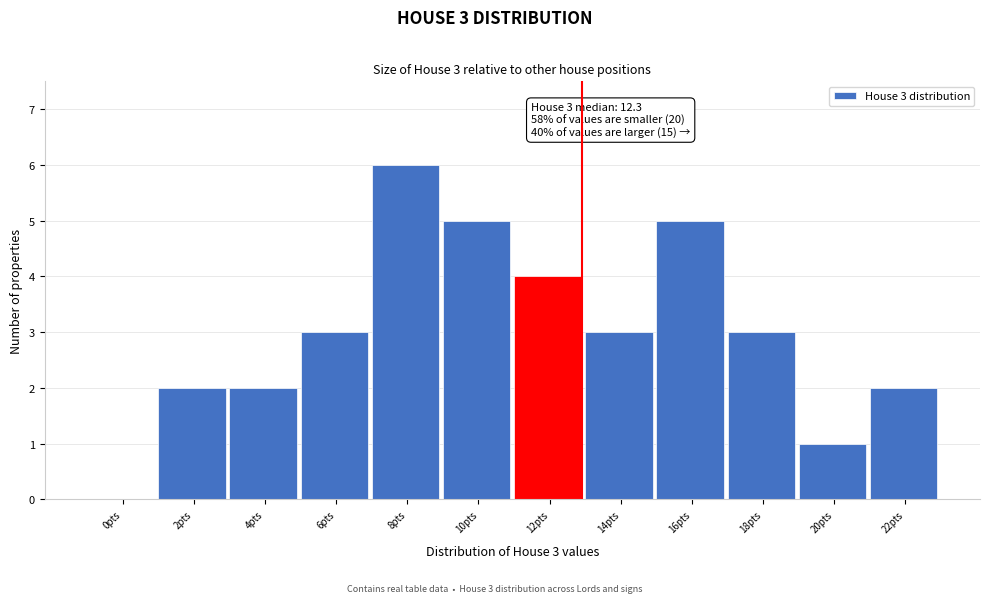

Reading right to left, extract all data points from this chart.

22pts=2	20pts=1	18pts=3	16pts=5	14pts=3	12pts=4	10pts=5	8pts=6	6pts=3	4pts=2	2pts=2	0pts=0